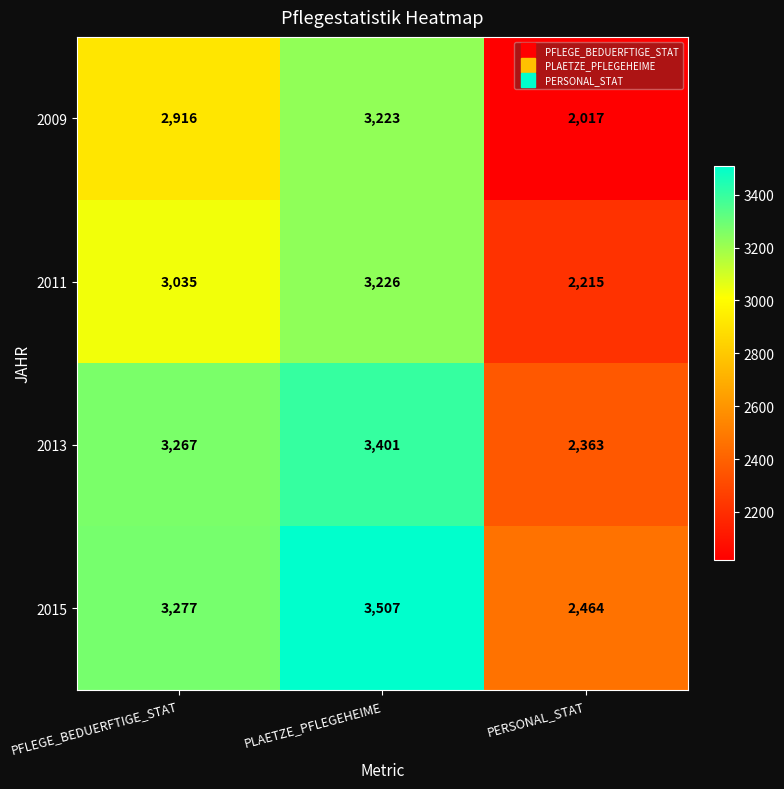

Rank the series by their average value, from lowest to highest.

2009, 2011, 2013, 2015